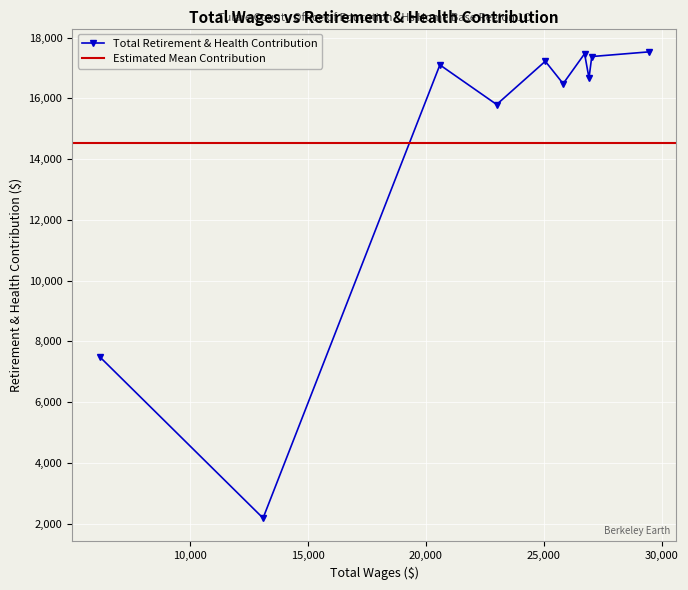

What is the value of the Total Retirement & Health Contribution point at the 2nd from the left?

2185